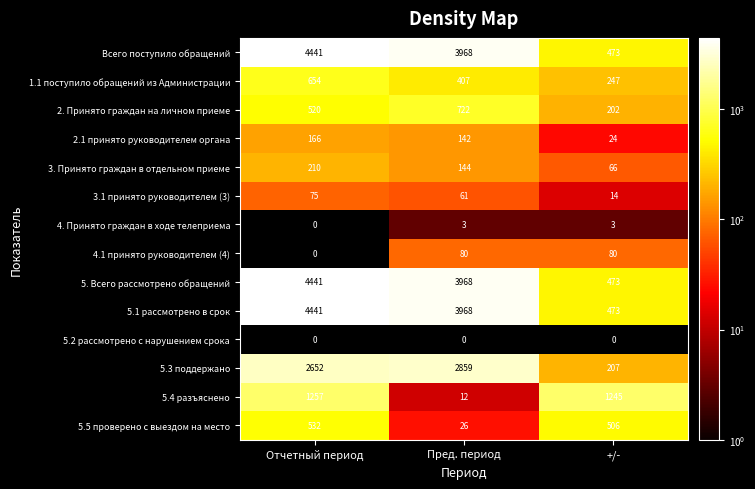

The 3.1 принято руководителем (3) series shows 61 at Пред. период. True or false?

True